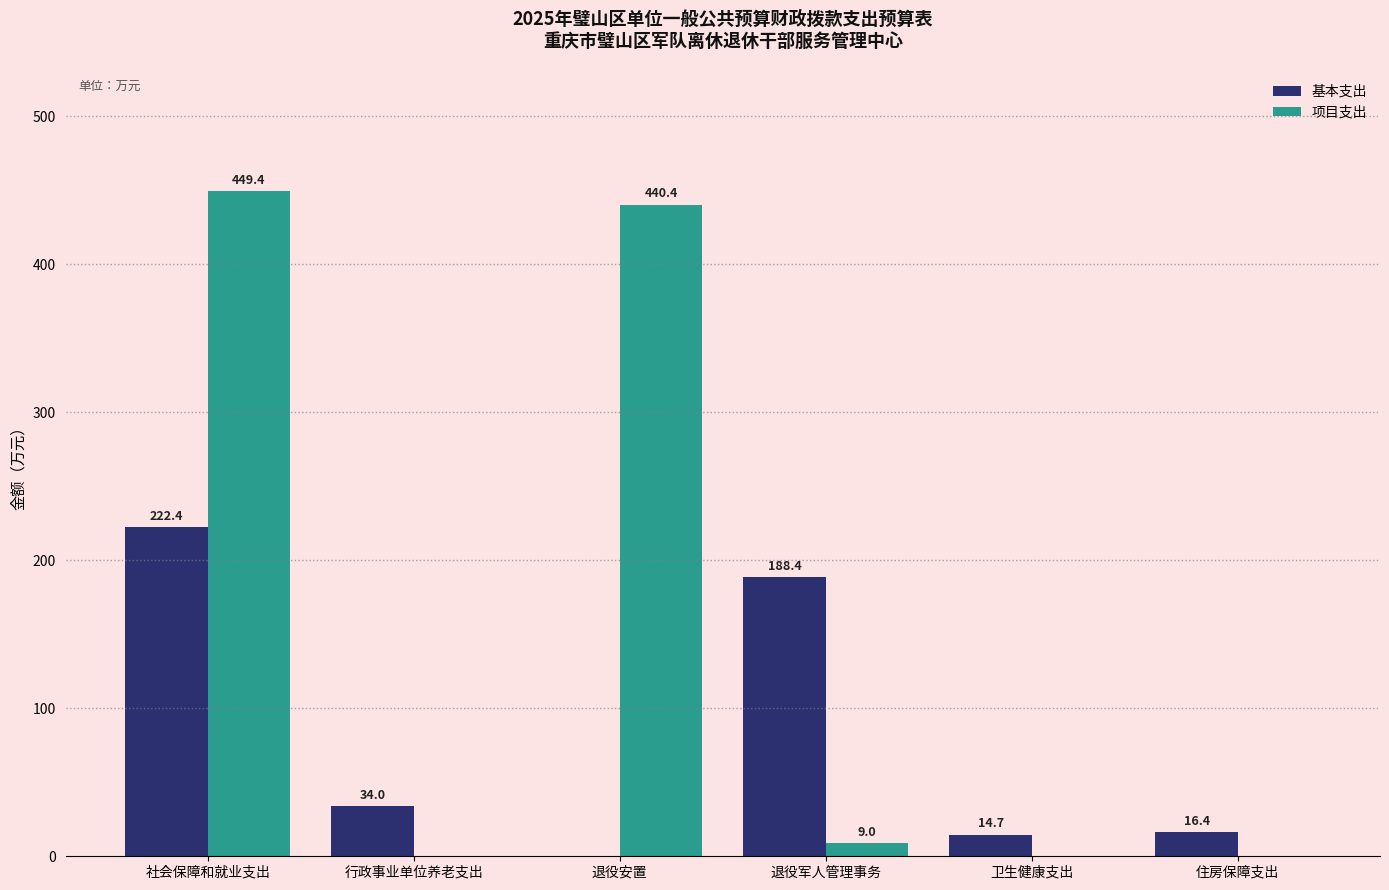

Where does the 基本支出 series first go above 33?

社会保障和就业支出